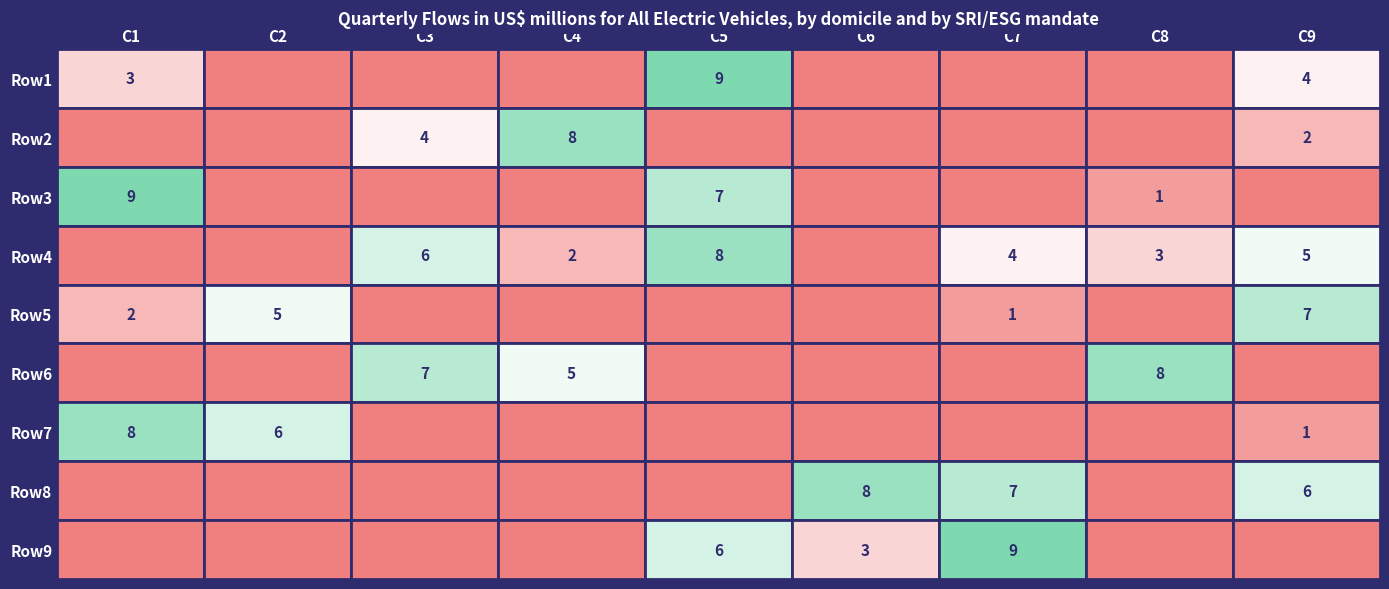

What is the difference between the maximum and minimum values in the Row1 series?

9